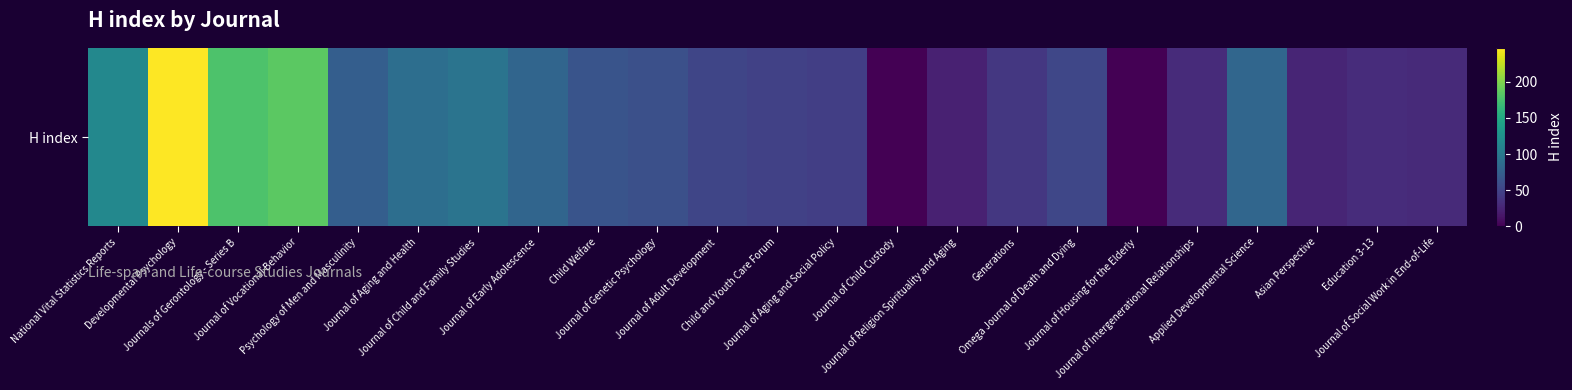

Count the number of categories in the chart.

23